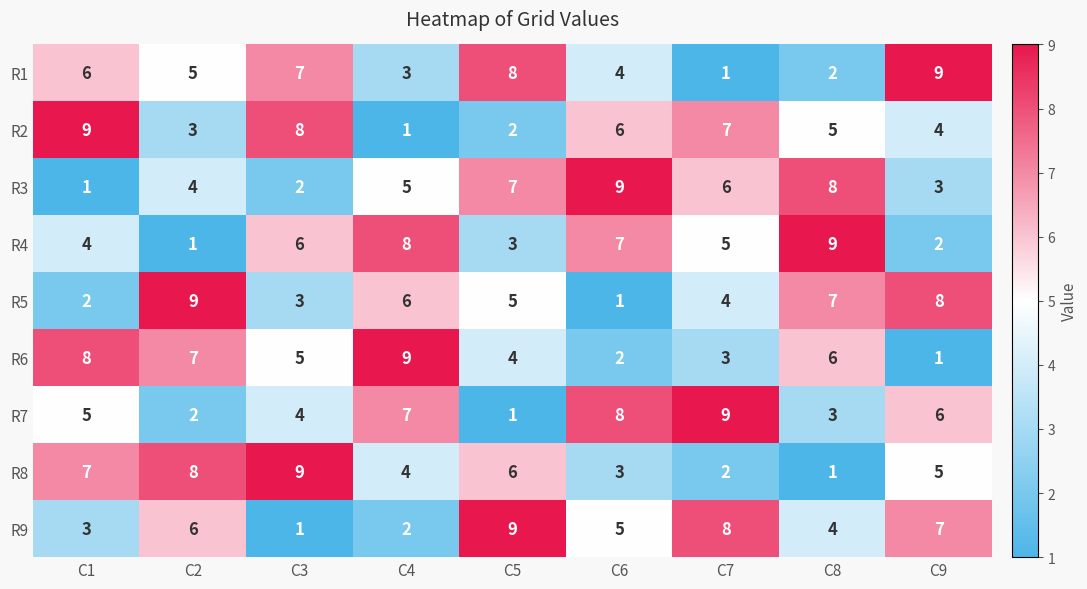

How many categories are shown in the chart?

9